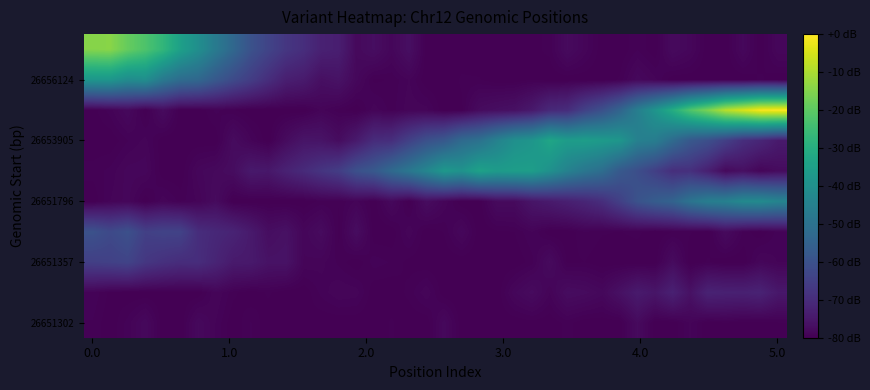

Count the number of categories in the chart.

40